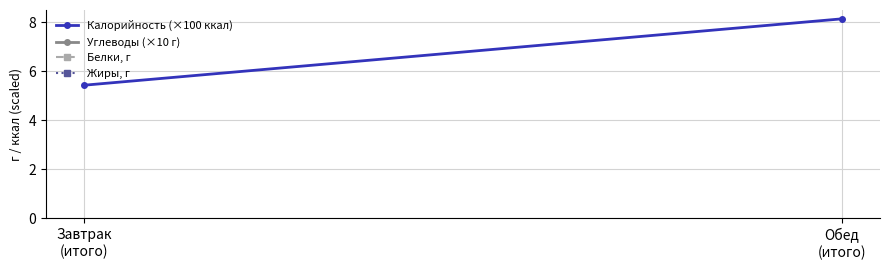

How many categories are shown in the chart?

2